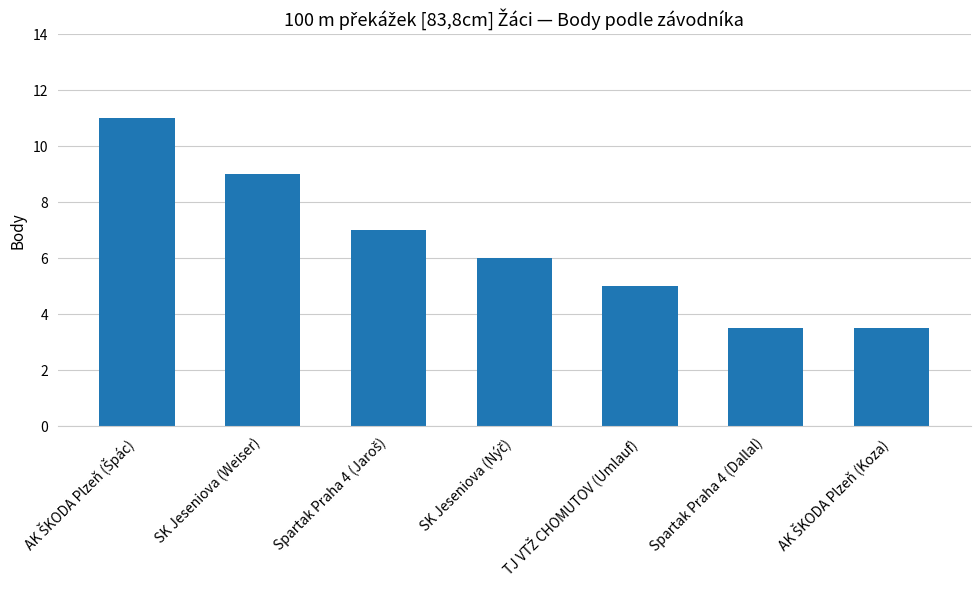

What is the maximum value shown in the chart?

11.0